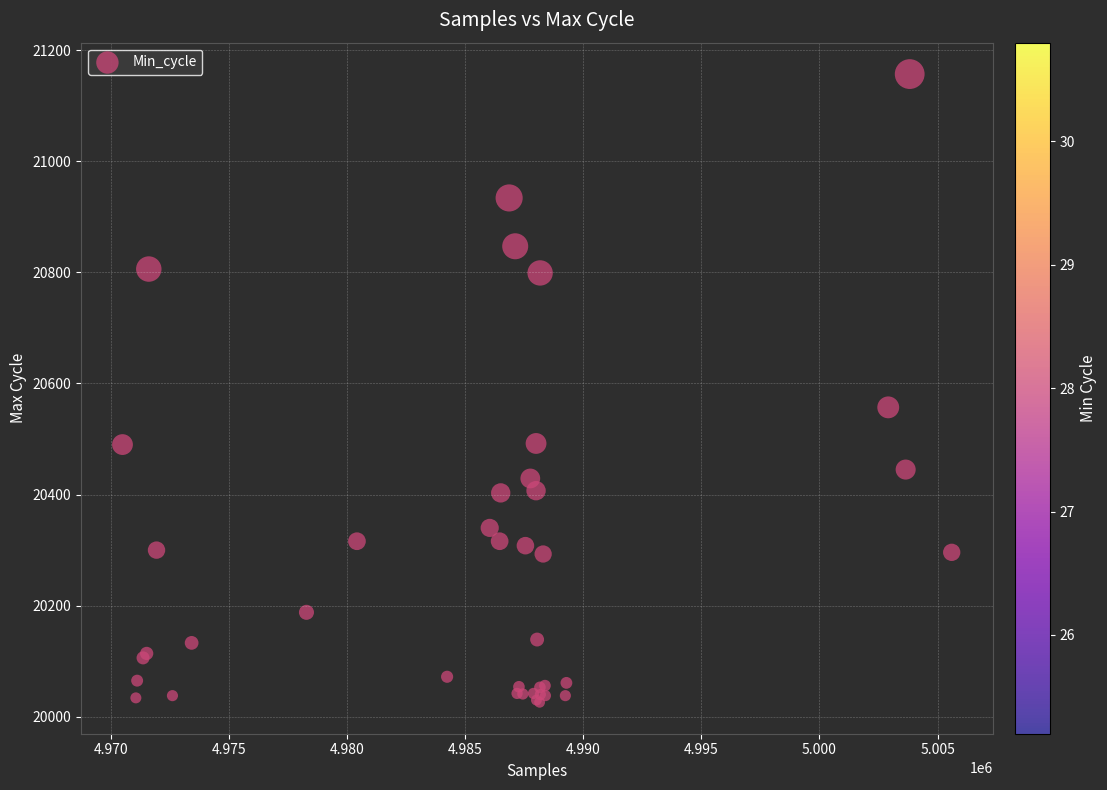

What Y value in the scatter plot is closest to 20591?

20557